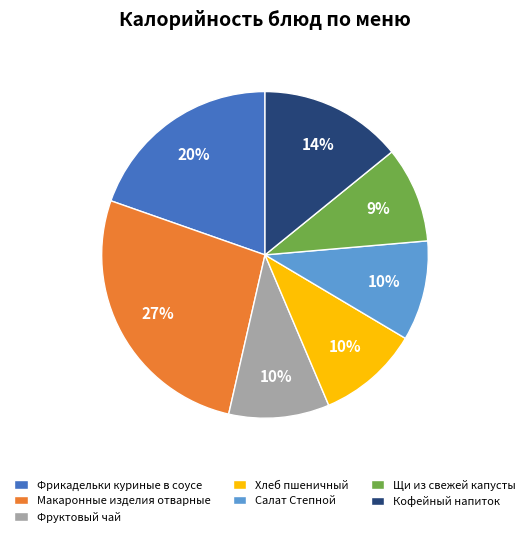

To the nearest percent, what percentage of the pie is Кофейный напиток?

14%